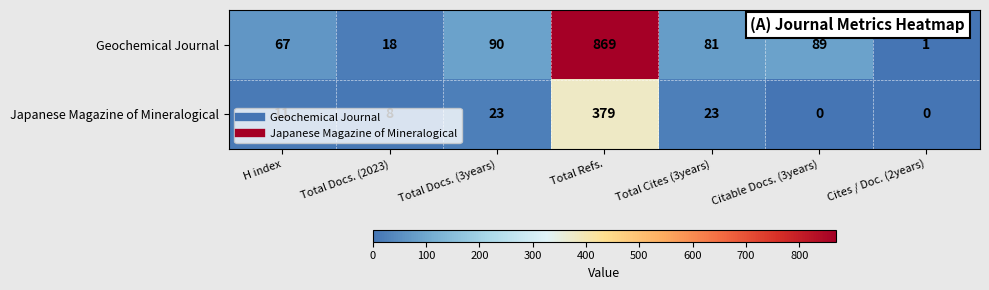

What is the sum of the Japanese Magazine of Mineralogical values at Total Cites (3years) and Total Docs. (2023)?

31